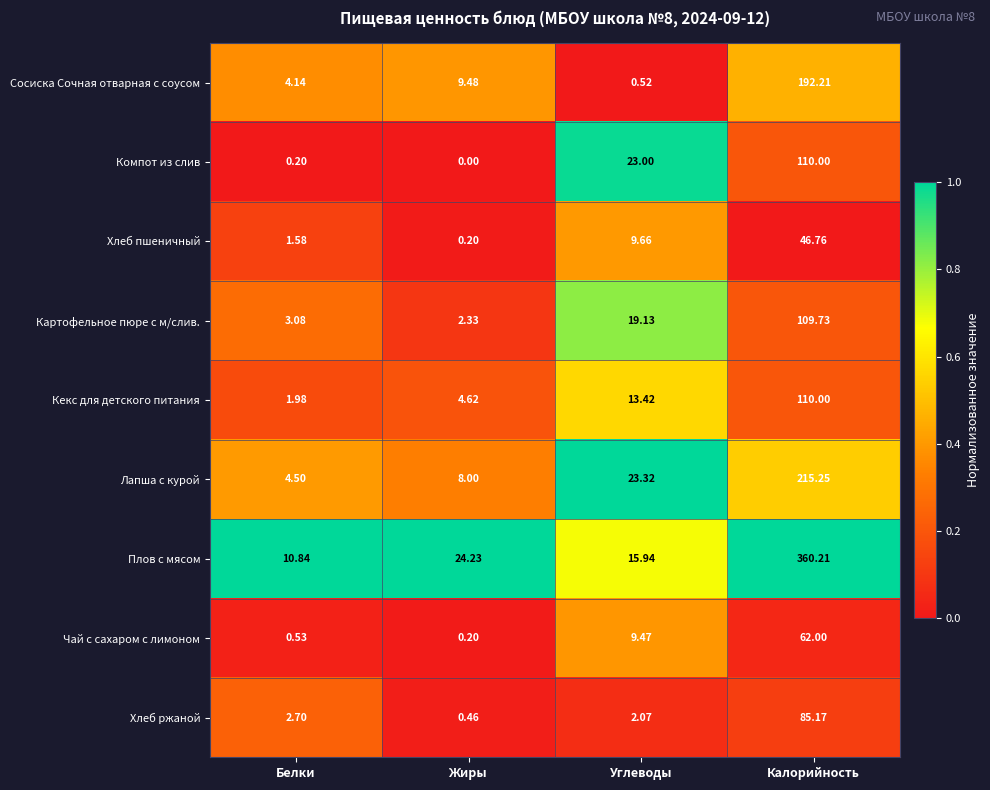

Between Углеводы and Калорийность, which series saw the biggest shift?

Плов с мясом